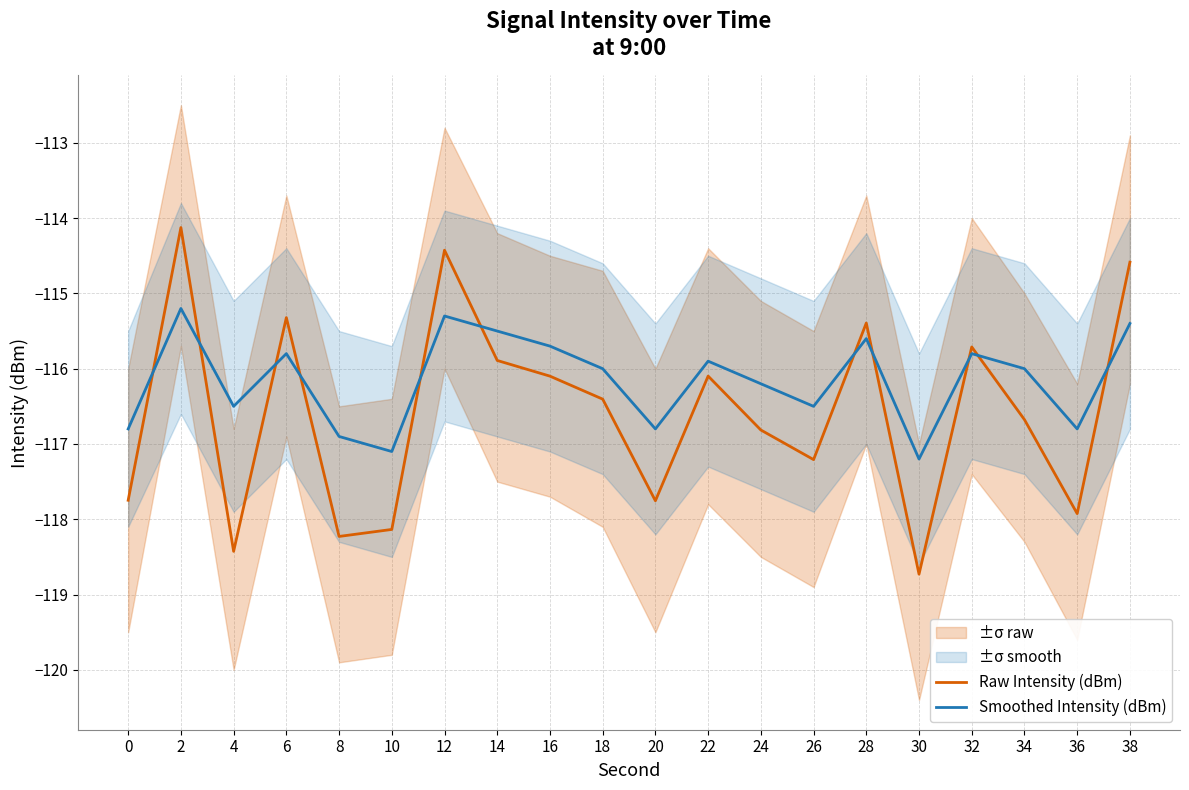

Where do Raw Intensity (dBm) and Smoothed Intensity (dBm) first cross each other?

0 and 2